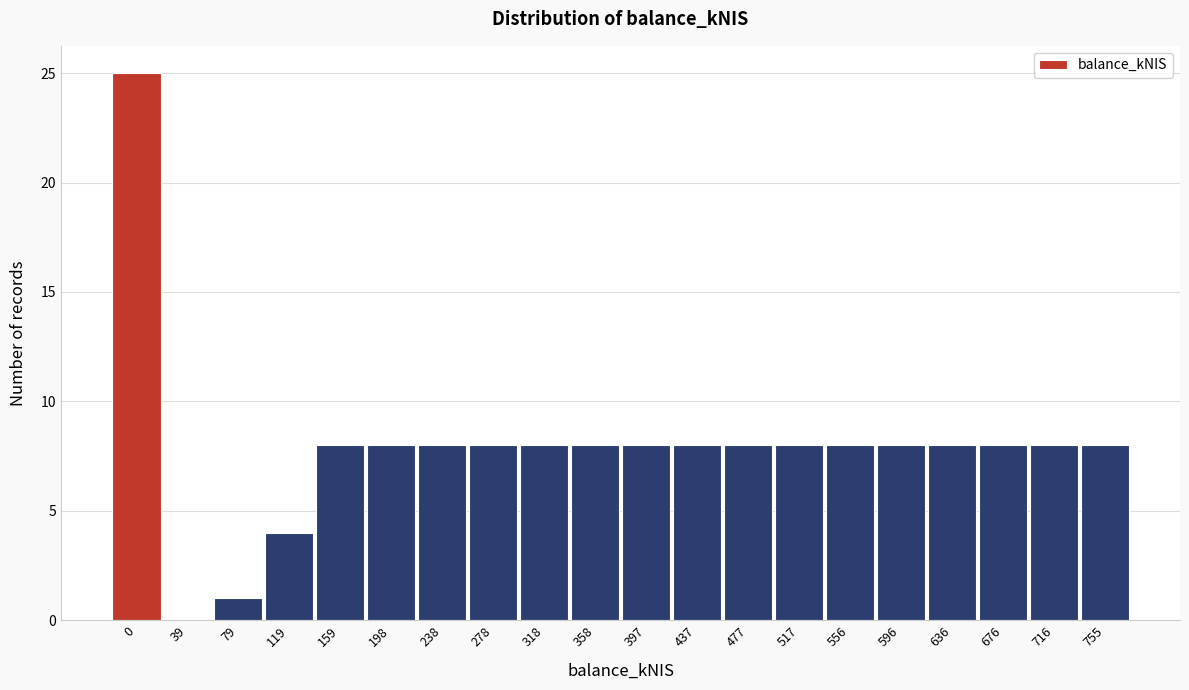

Reading right to left, list all the values displayed in this chart.

755=8	716=8	676=8	636=8	596=8	556=8	517=8	477=8	437=8	397=8	358=8	318=8	278=8	238=8	198=8	159=8	119=4	79=1	39=0	0=25